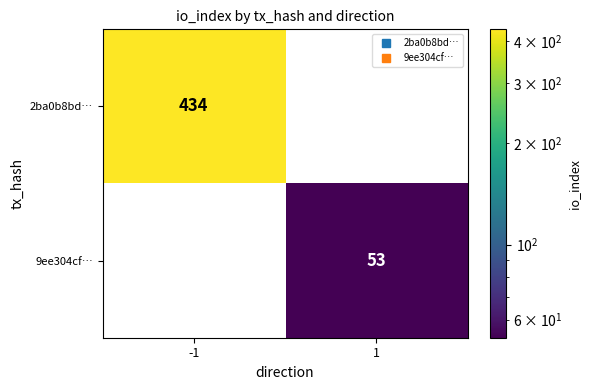

How many distinct data groups are displayed?

2